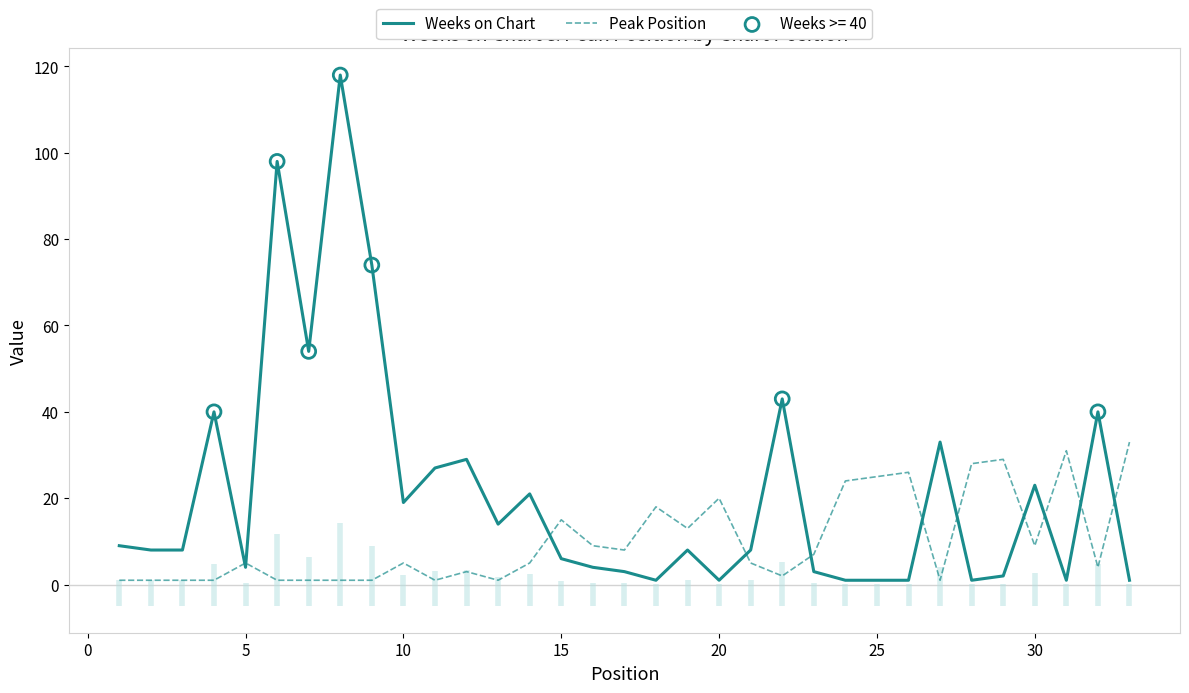

What is the maximum value for Weeks on Chart?

118